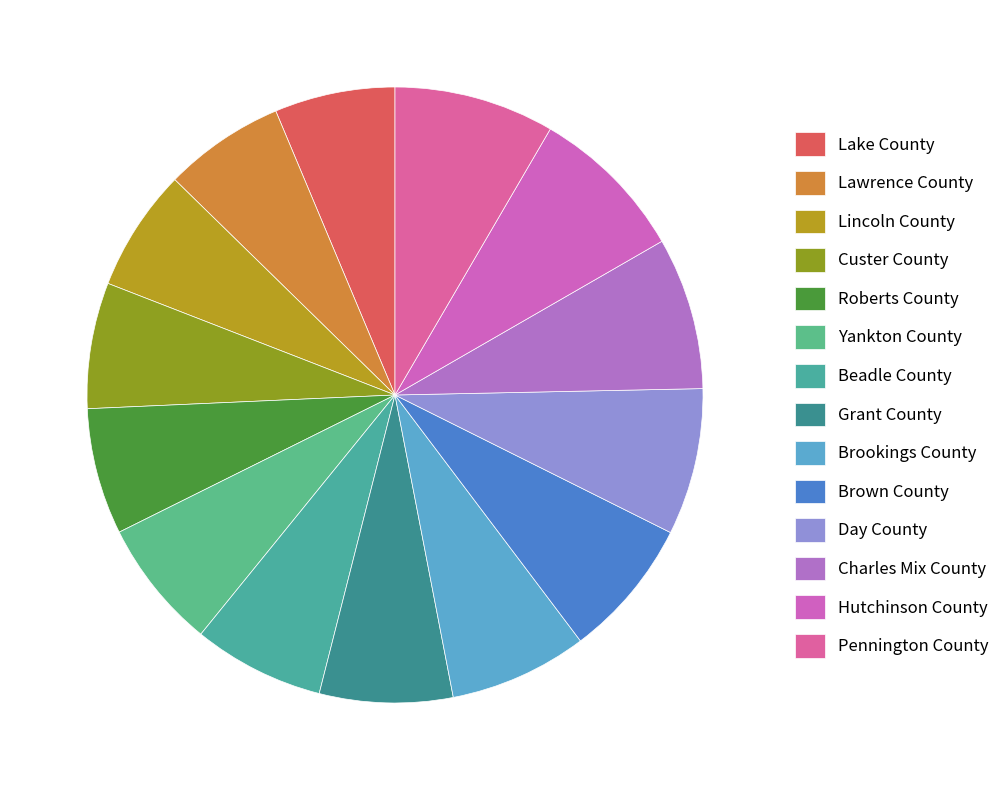

What portion of the pie excludes Yankton County?

93.2%